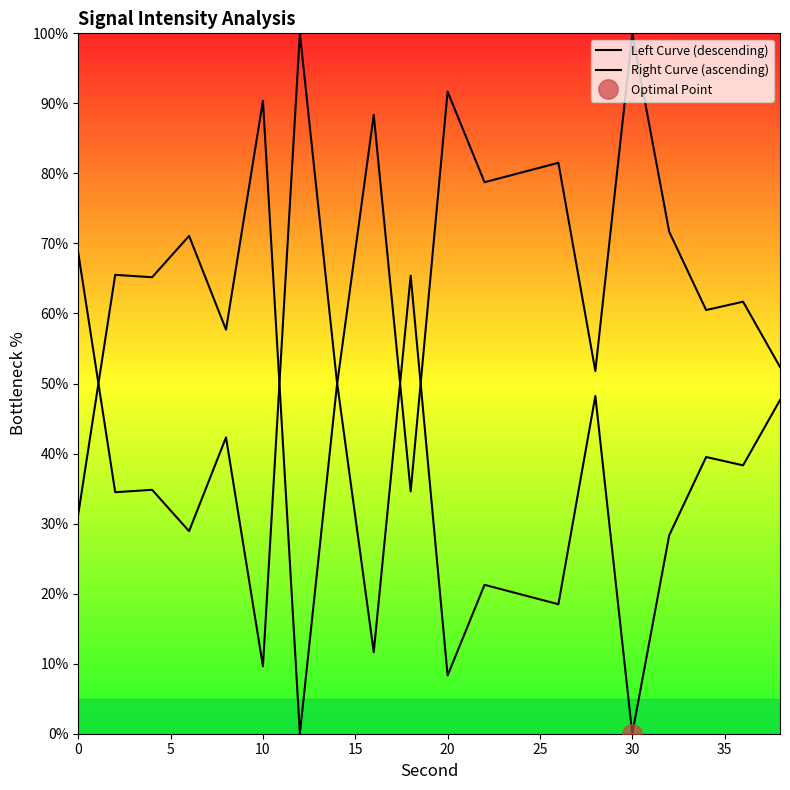

True or false: Left Curve (descending) and Right Curve (ascending) cross at least once.

True